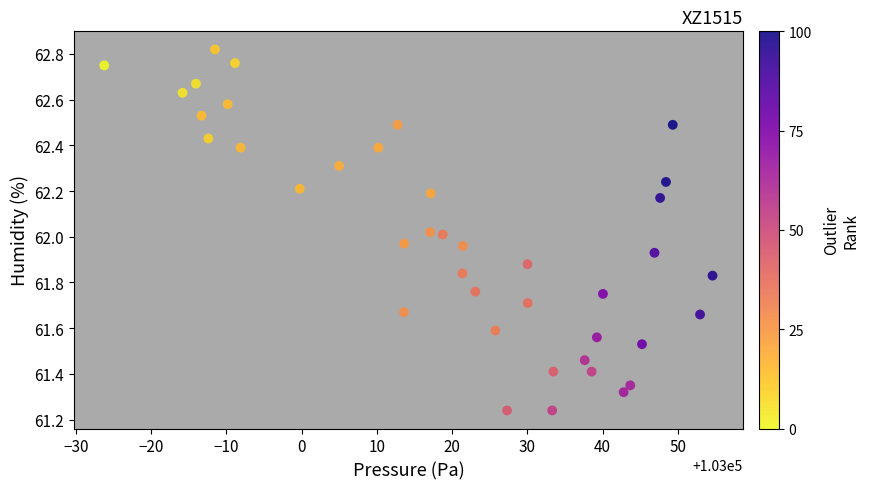

What is the range of Y values (max minus min)?

1.6